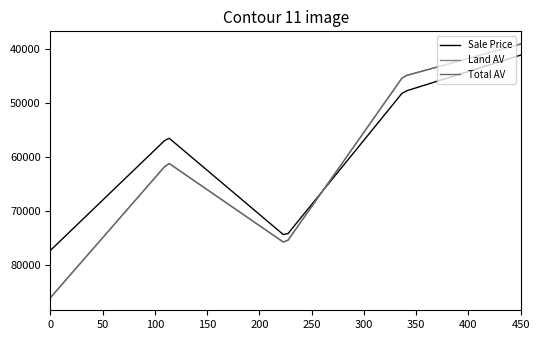

Does the chart display data point markers on the line(s)?

No